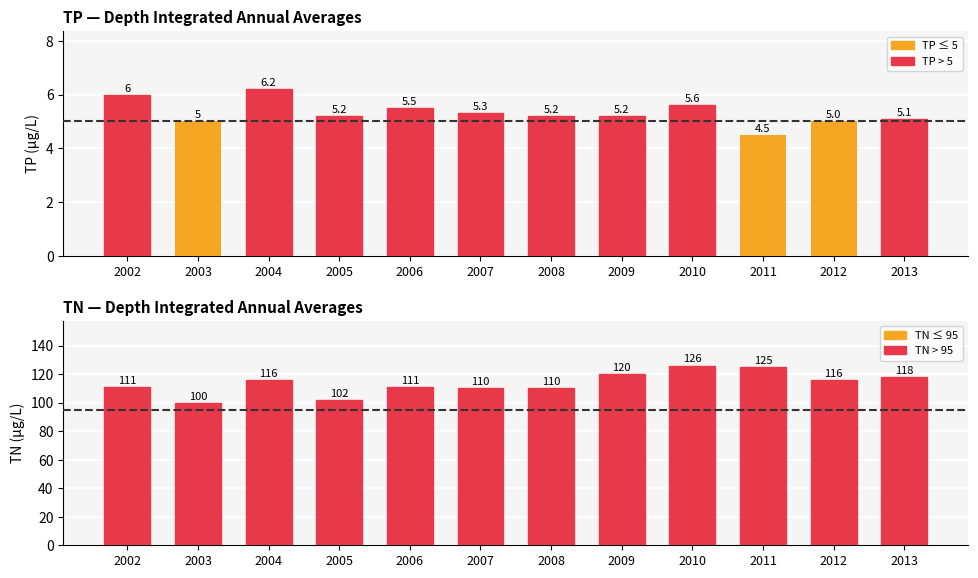

Which series has the largest total across all categories?

TN